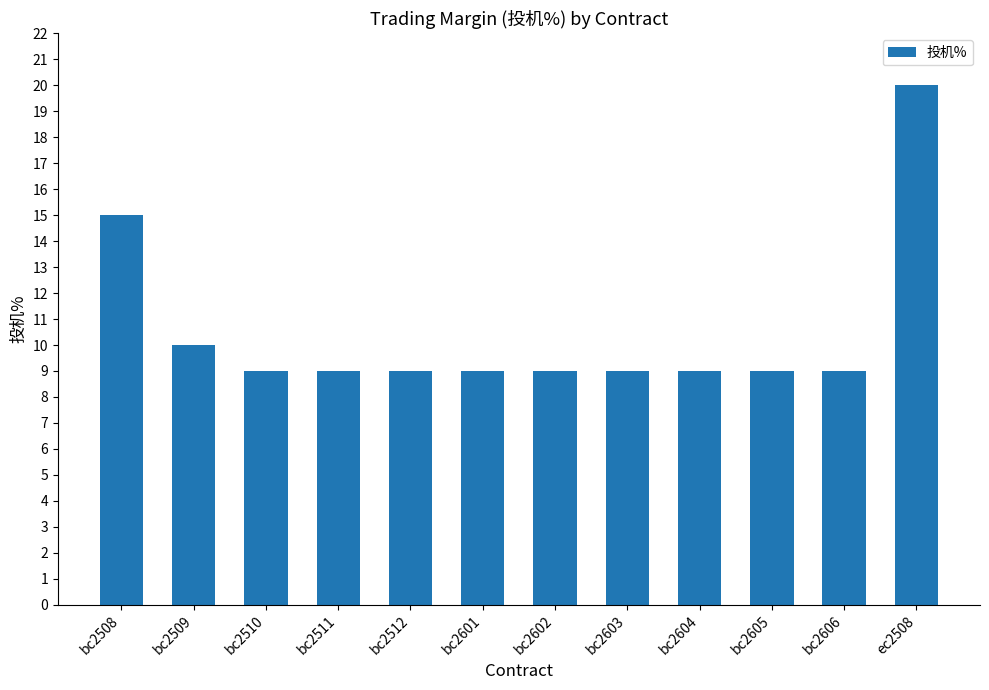

What is the label of the 1st bar from the left?

bc2508